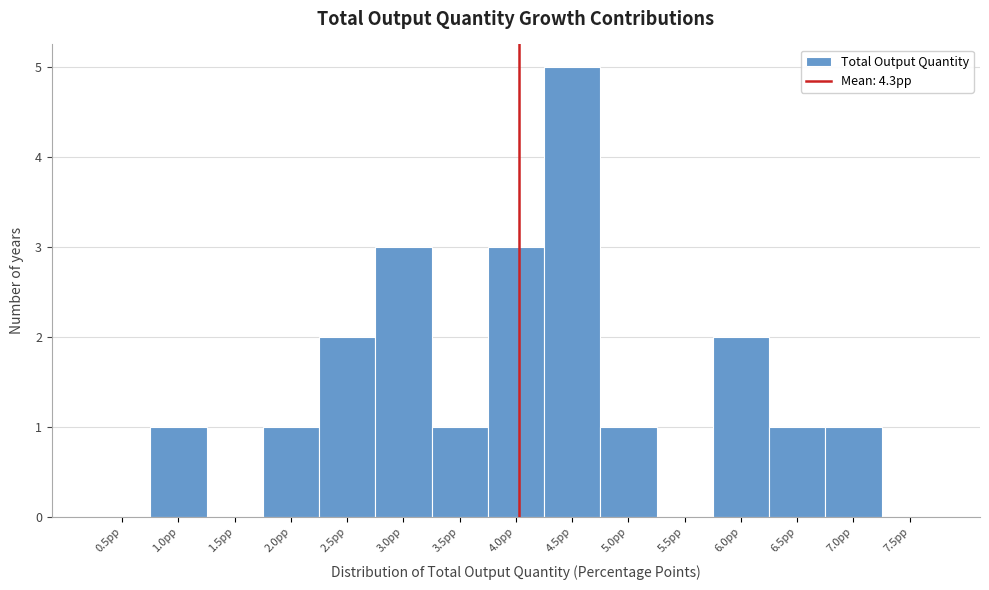

Reading left to right, extract all data points from this chart.

0.5pp=0	1.0pp=1	1.5pp=0	2.0pp=1	2.5pp=2	3.0pp=3	3.5pp=1	4.0pp=3	4.5pp=5	5.0pp=1	5.5pp=0	6.0pp=2	6.5pp=1	7.0pp=1	7.5pp=0